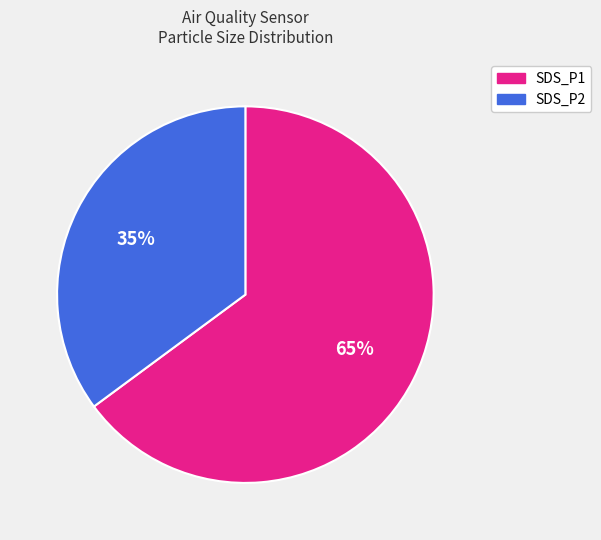

Do SDS_P2 and SDS_P1 together represent more than half of the pie?

Yes